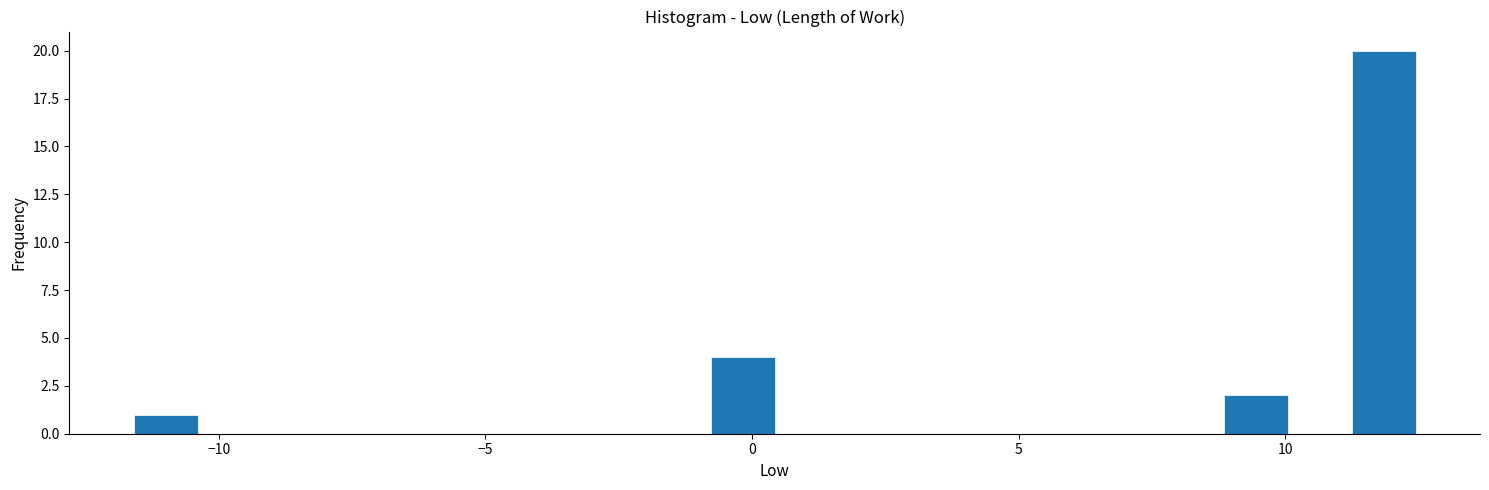

Read against the x-axis, roughly where is the centre of the tallest bar?

12.0